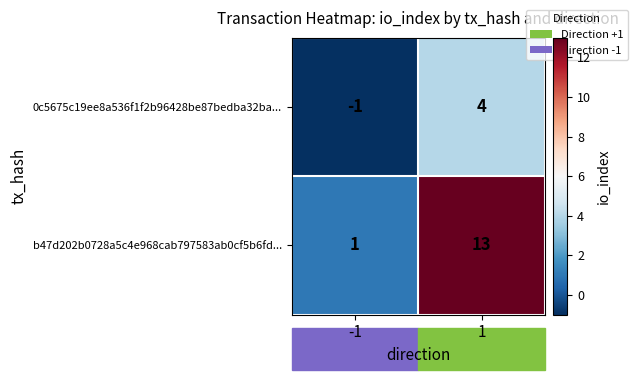

The 0c5675c19ee8a536f1f2b96428be87bedba32ba... series shows -1 at -1. True or false?

True